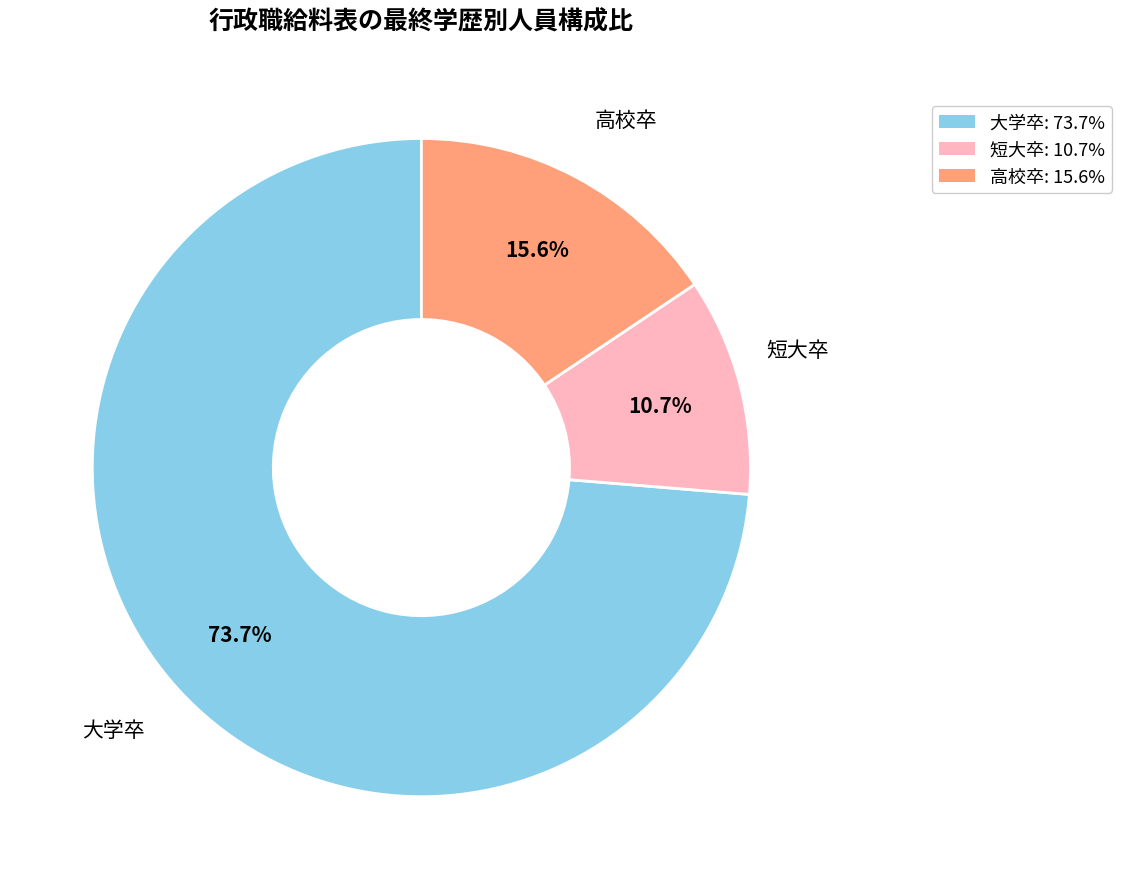

How many slices are in this pie chart?

3